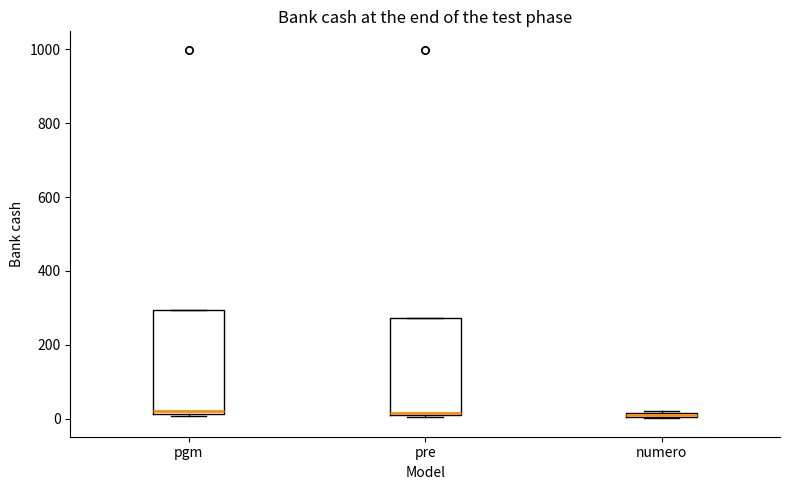

Where does the median line of the box for pre sit on the y-axis? The values are not printed on the chart, so give them approximately, as read against the axis.

20